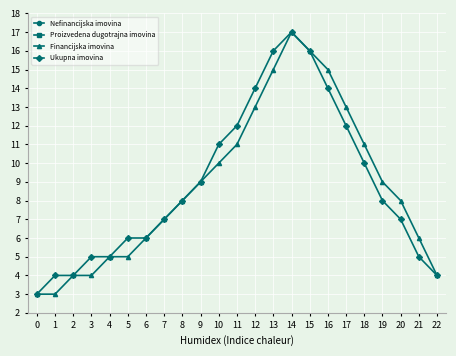

The Ukupna imovina series shows 5 at 18. True or false?

False